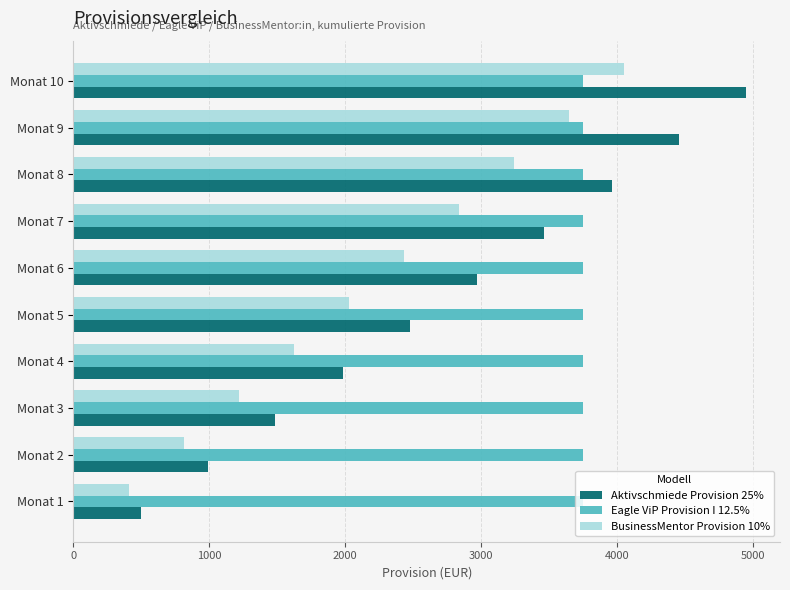

The value of Eagle ViP Provision I 12.5% at Monat 1 is 3750. True or false?

True